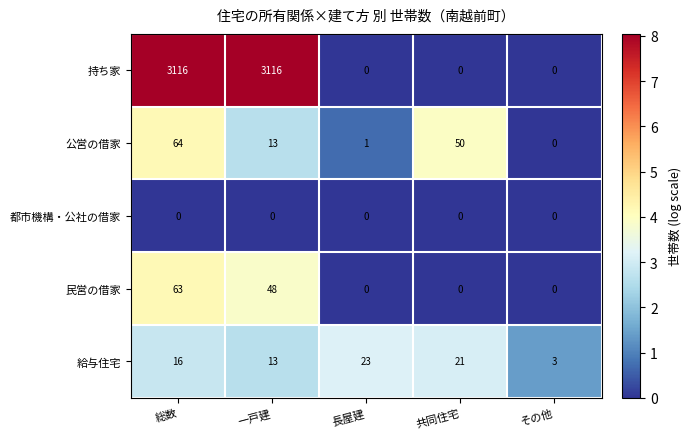

Reading left to right, list all the values displayed in this chart.

持ち家: 3116	3116	0	0	0
公営の借家: 64	13	1	50	0
都市機構・公社の借家: 0	0	0	0	0
民営の借家: 63	48	0	0	0
給与住宅: 16	13	23	21	3